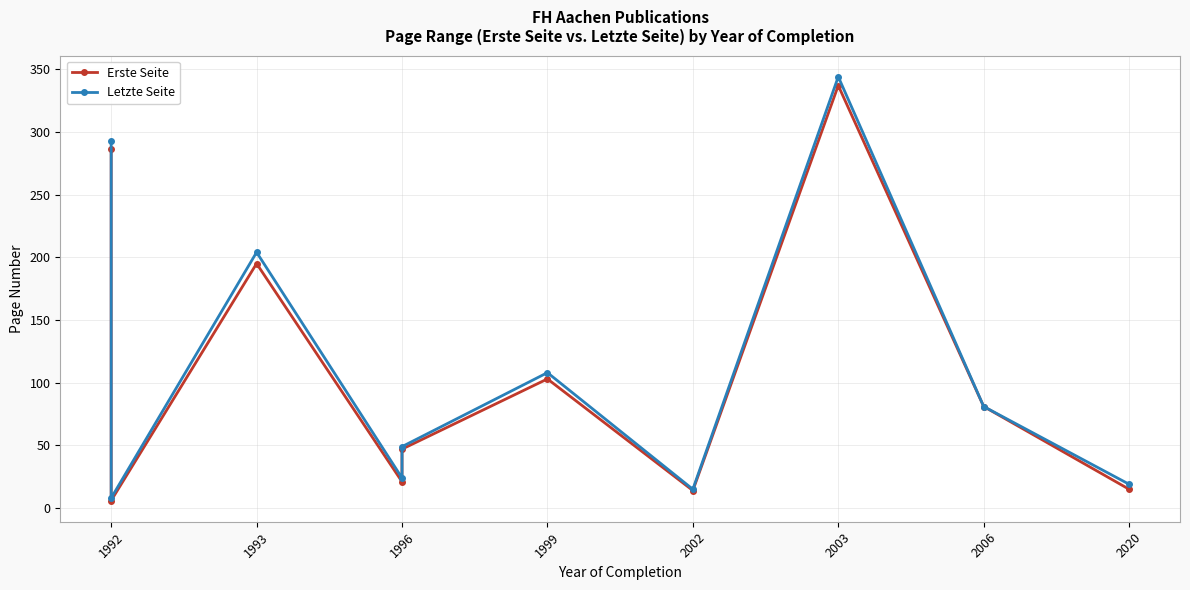

What is the value of the Erste Seite point at the 4th from the left?

21